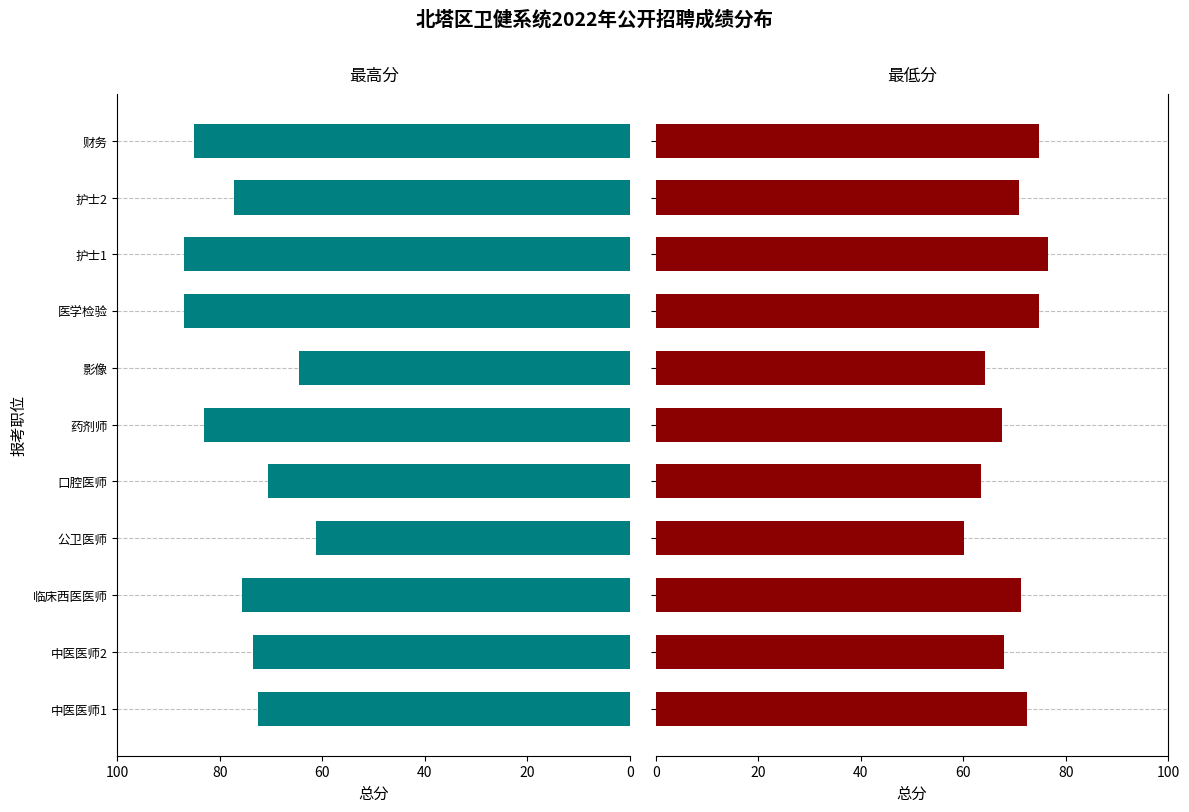

Rank the series at 药剂师 from highest to lowest value.

最高分, 最低分